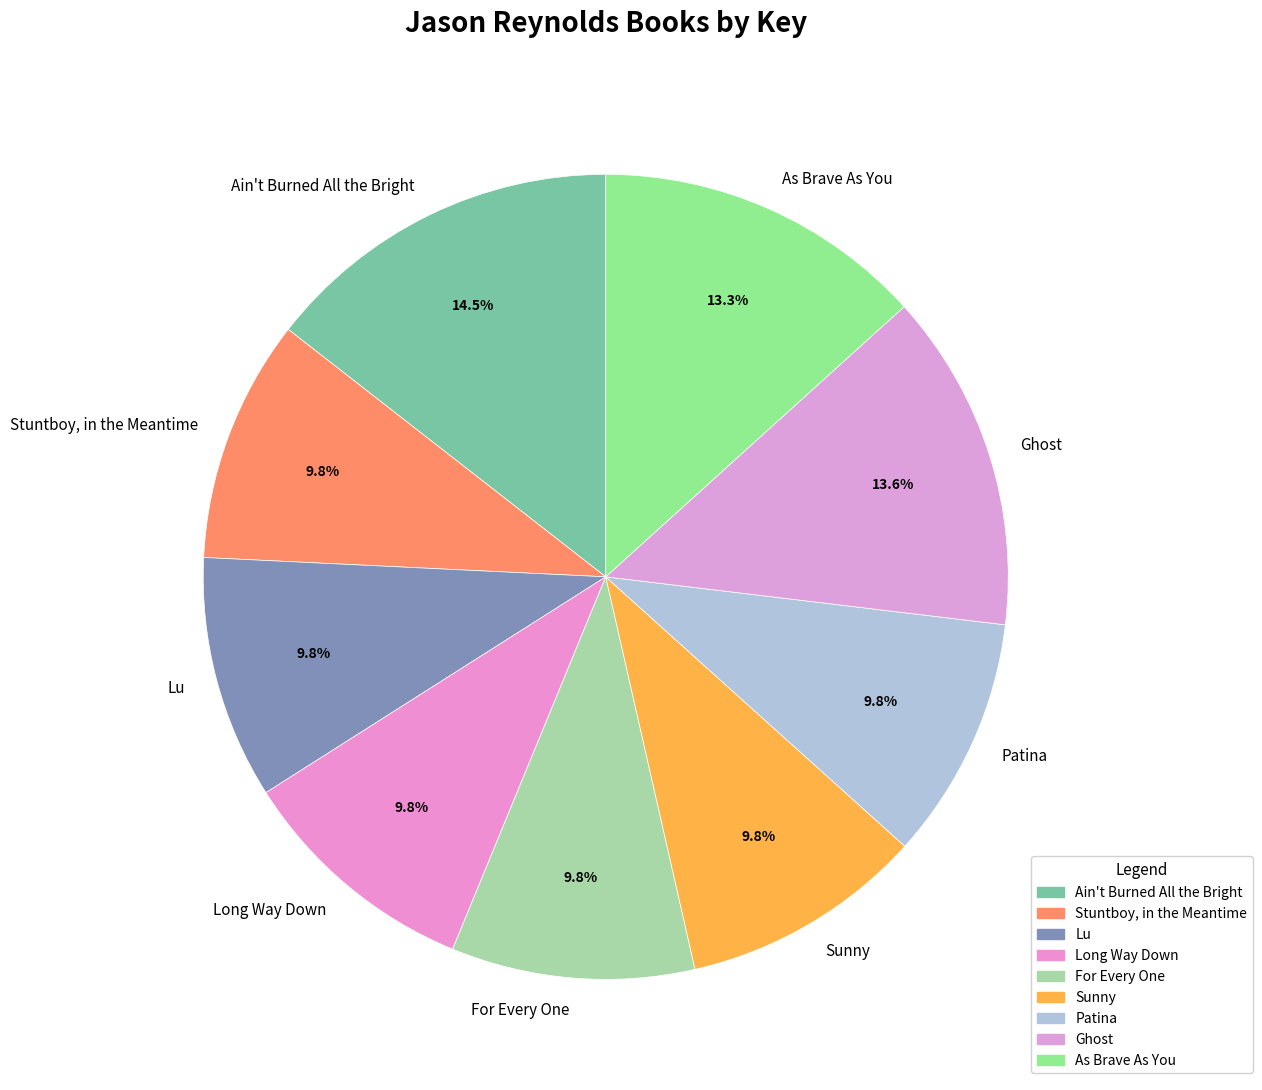

What percentage is NOT represented by Patina?

90.2%